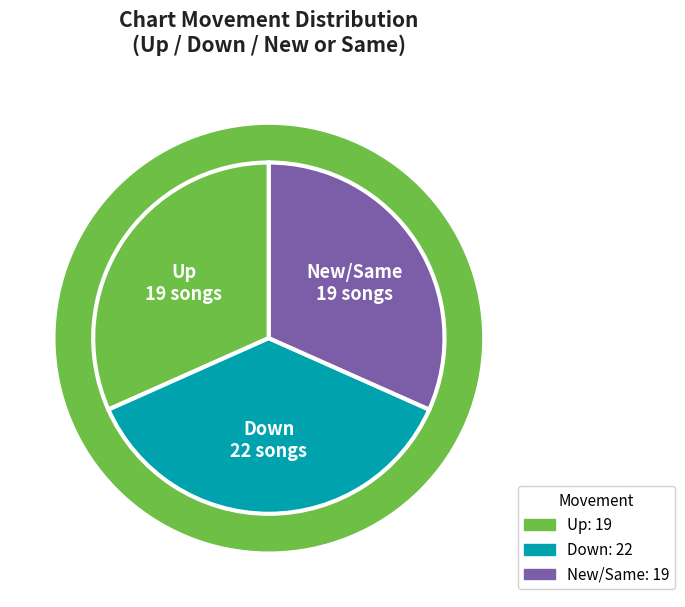

The down slice represents 51% of the pie. True or false?

False